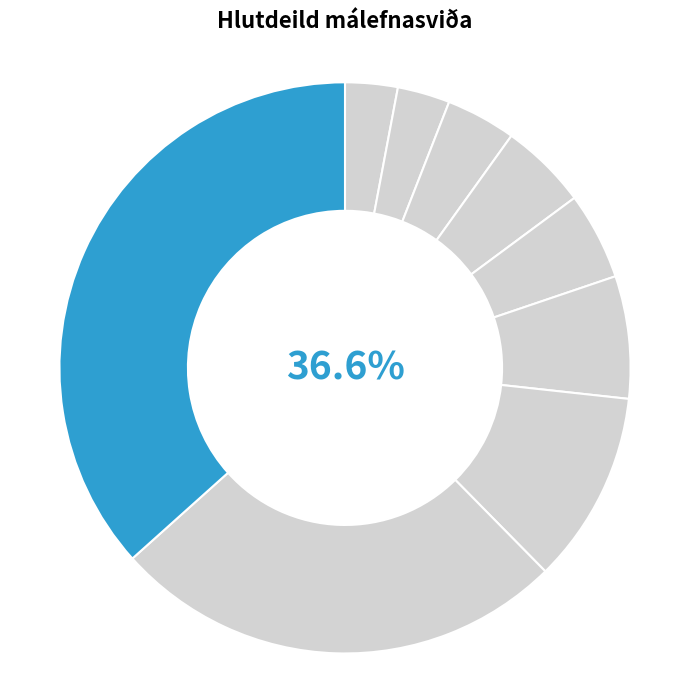

Combined, do Skatta-, eigna- og fjármálaumsýsla and Önnur málefnasvið account for over 50%?

No